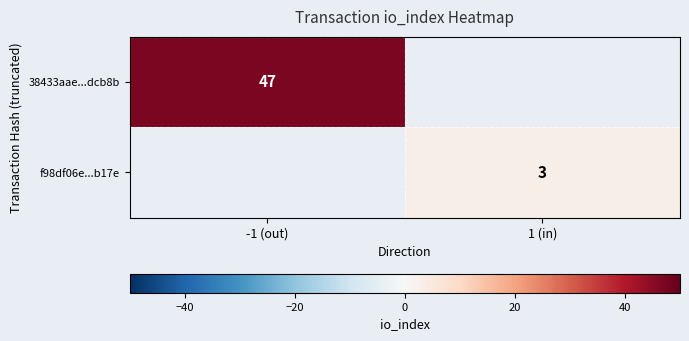

The 38433aae...dcb8b series shows 13.9 at -1 (out). True or false?

False